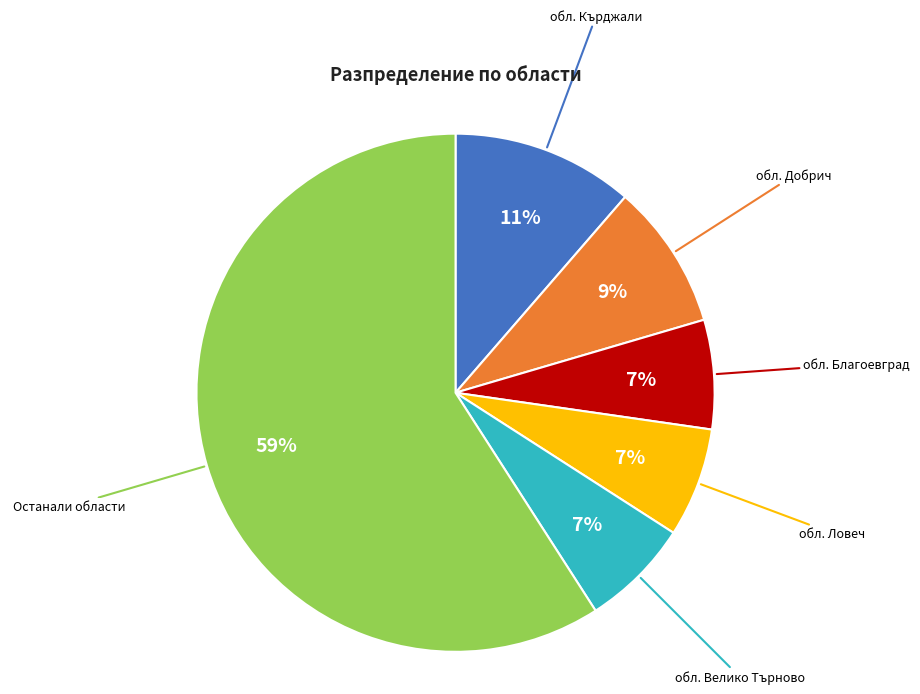

To the nearest percent, what is the combined percentage of обл. Благоевград and обл. Ловеч?

14%